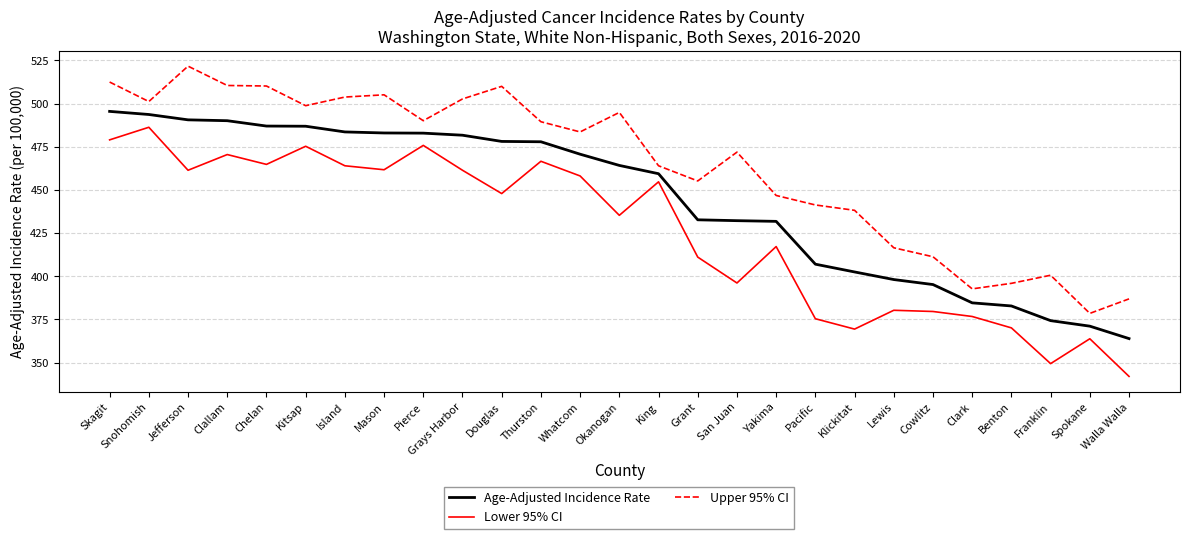

Which label corresponds to the largest value in the chart?

Jefferson